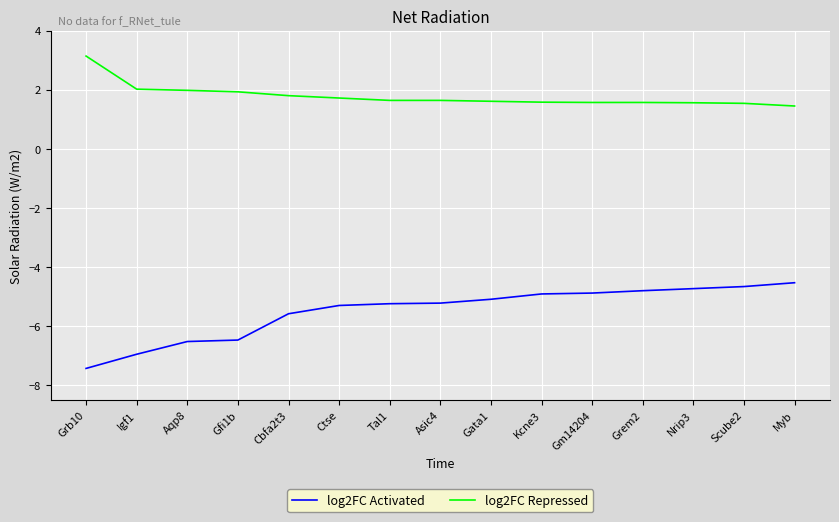

The value of log2FC Repressed at Asic4 is 1.6. True or false?

True